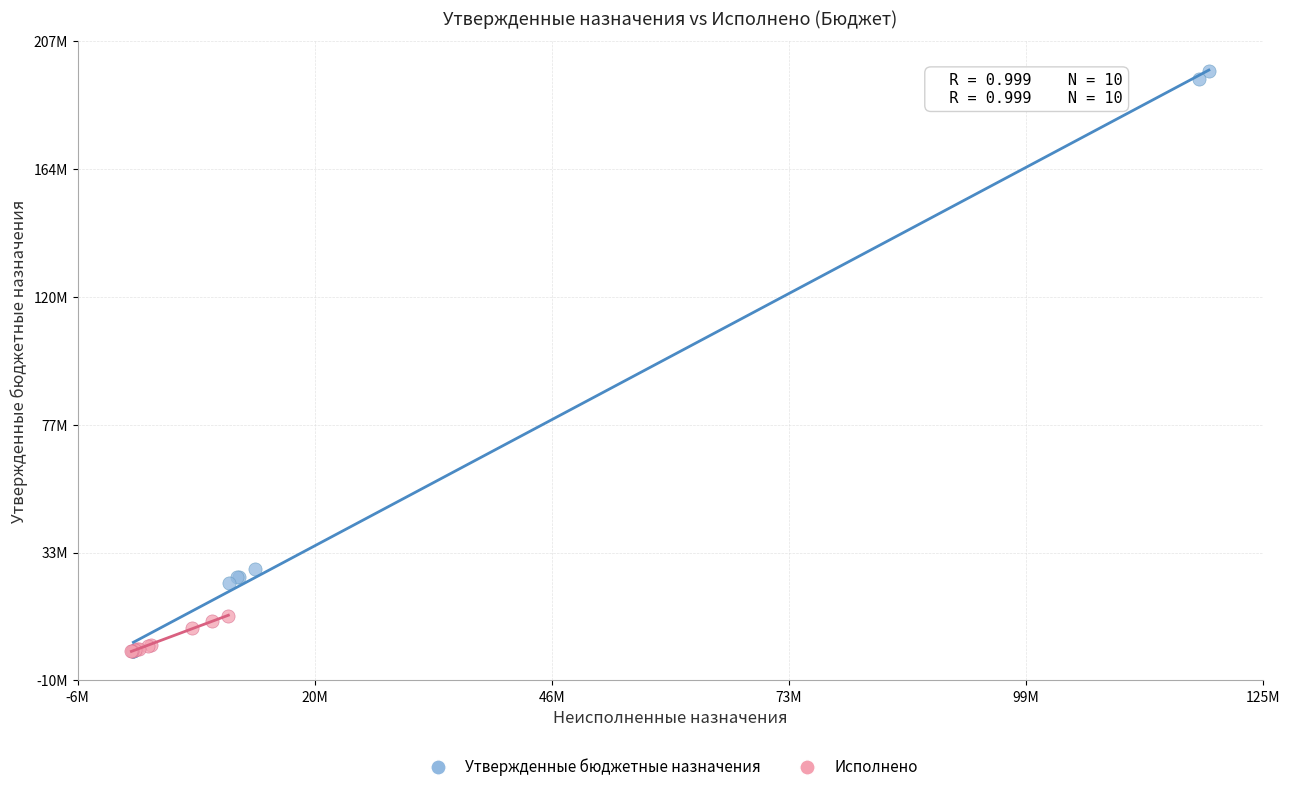

What are all the series names shown in the legend?

Утвержденные бюджетные назначения, Исполнено